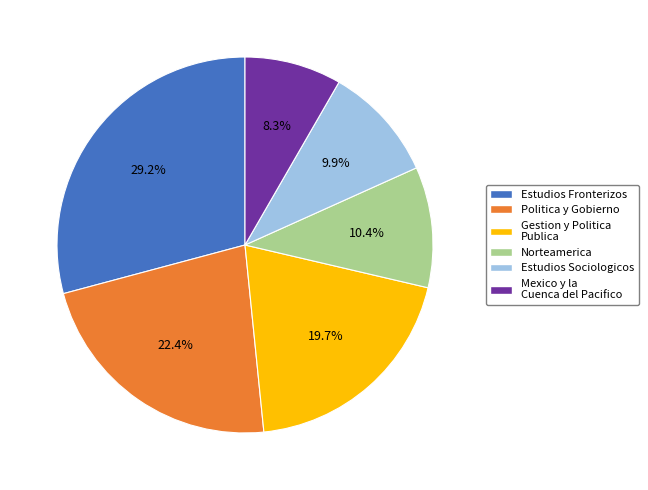

Is it true that Mexico y la Cuenca del Pacifico is 22% of the pie?

False